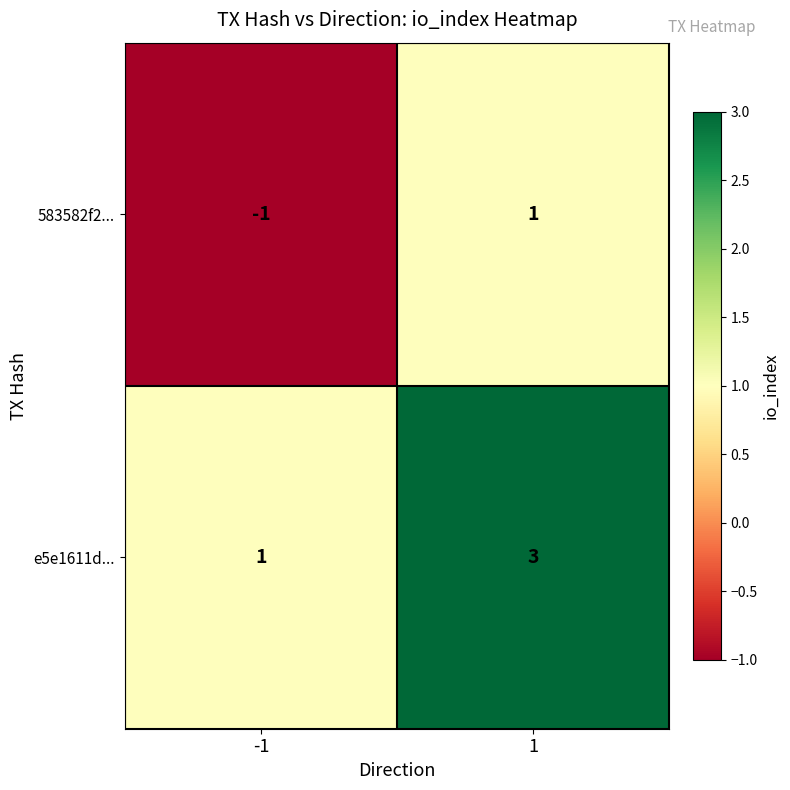

What is the sum of all e5e1611d... values?

4